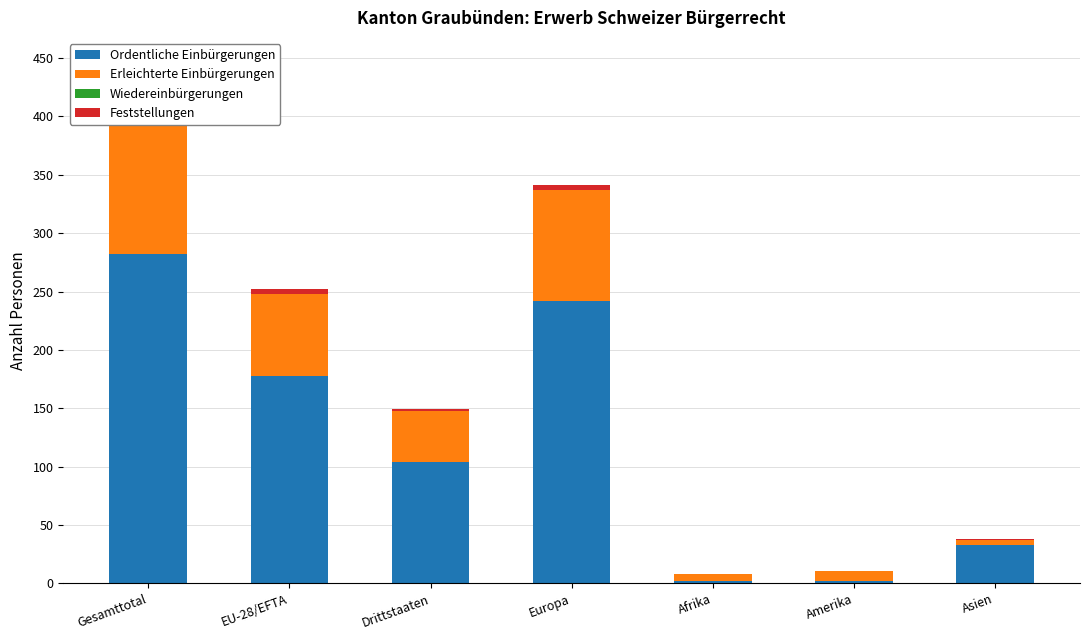

Rank the categories by Wiedereinbürgerungen value from highest to lowest.

Gesamttotal, EU-28/EFTA, Drittstaaten, Europa, Afrika, Amerika, Asien